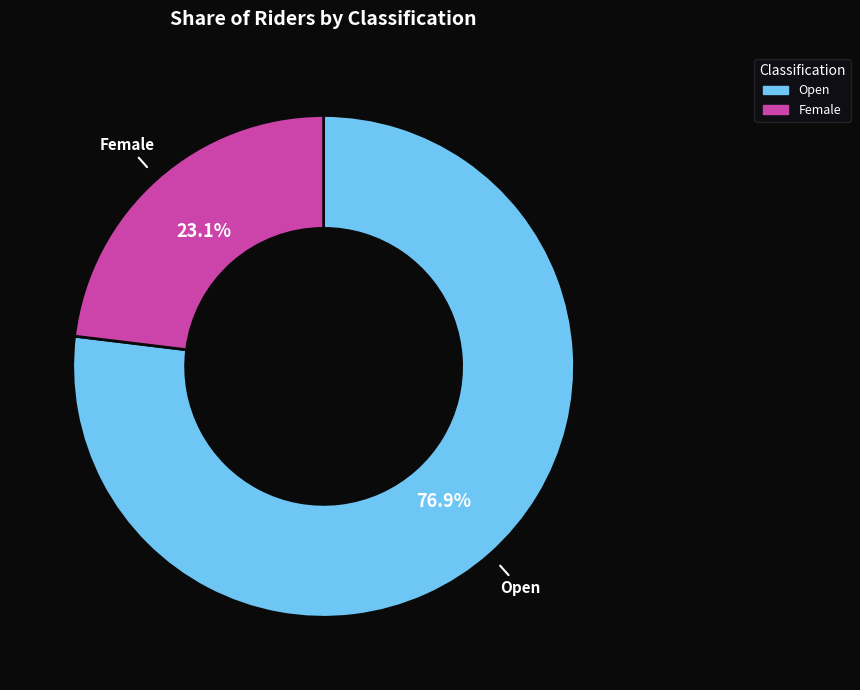

Is there a majority slice in this chart?

Yes